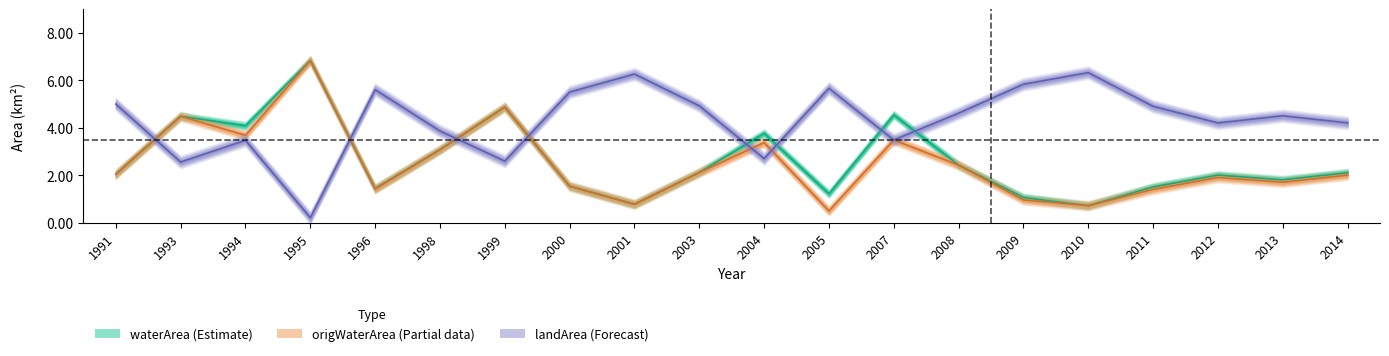

What is the sum of all waterArea values?

52.3